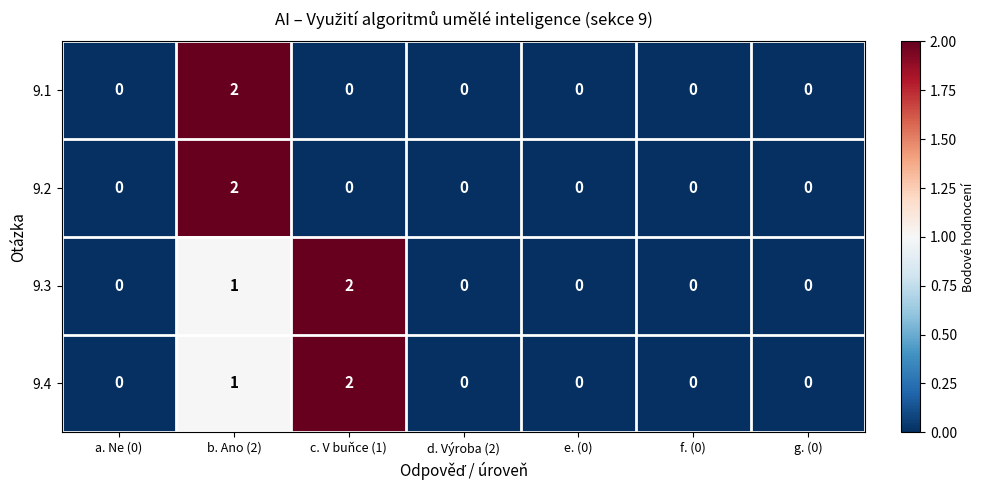

Count the 9.4 values in the range 0 to 1.

6